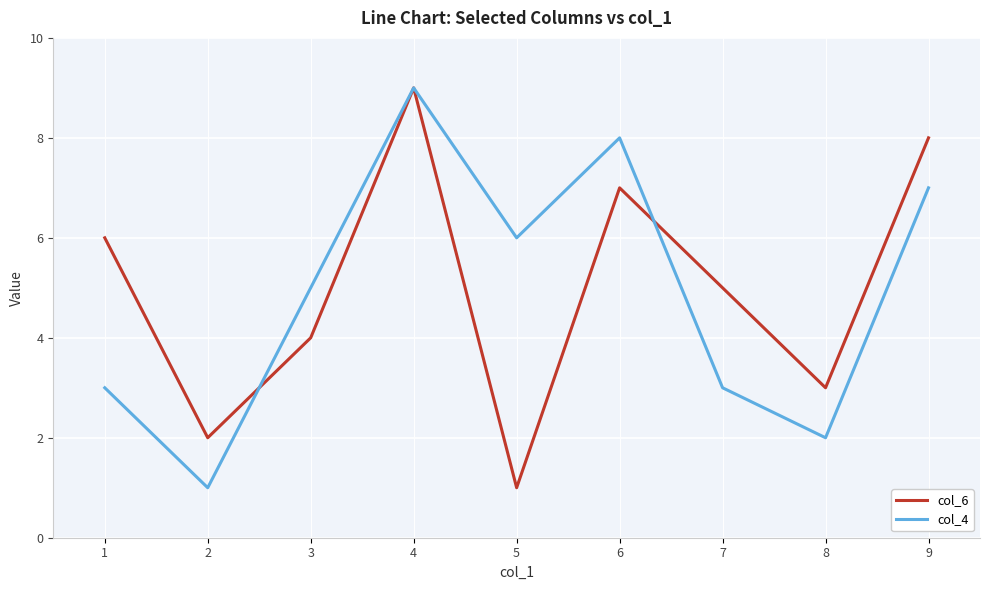

Is the value of col_6 at 9 greater than the value of col_4 at 2?

Yes